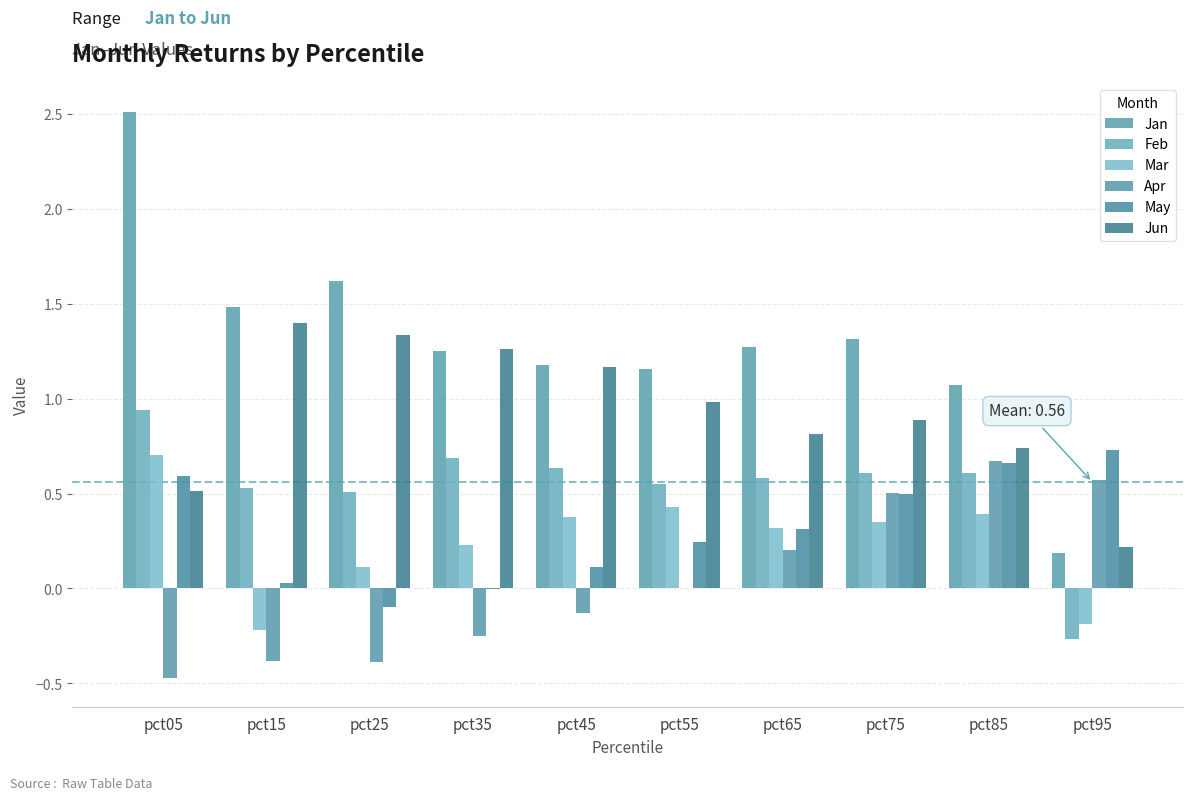

What is the total value across all series at pct45?

3.3